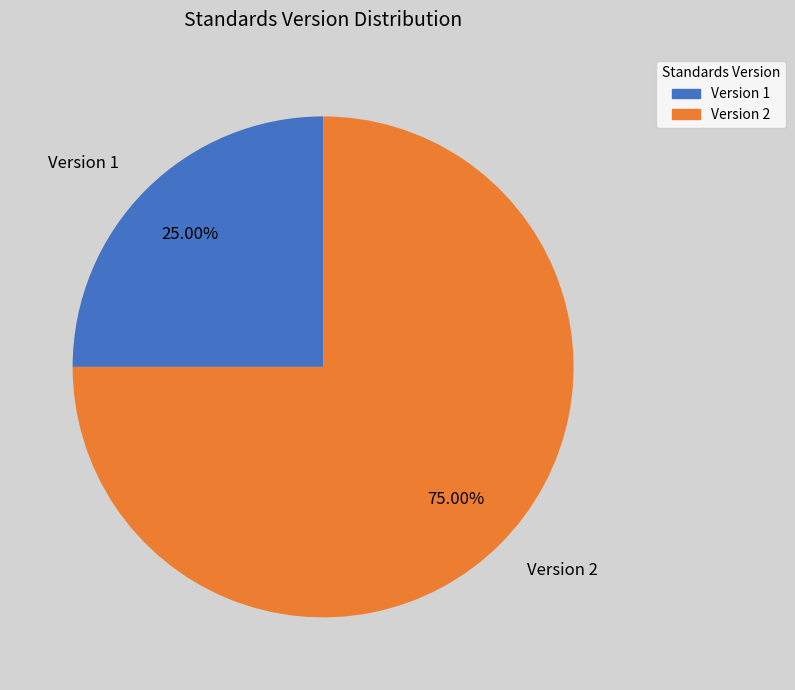

Is the sum of Version 1 and Version 2 greater than half?

Yes